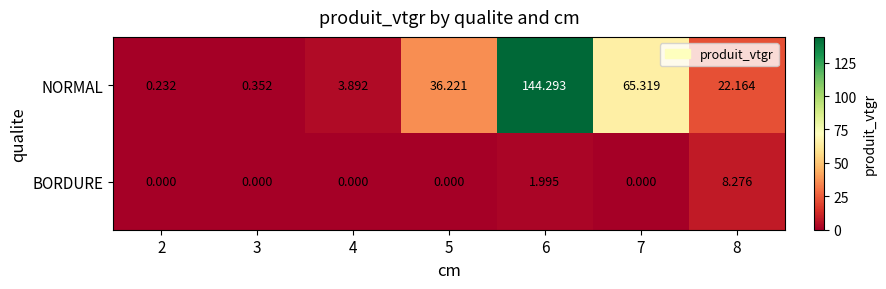

Which series has the largest total across all categories?

NORMAL